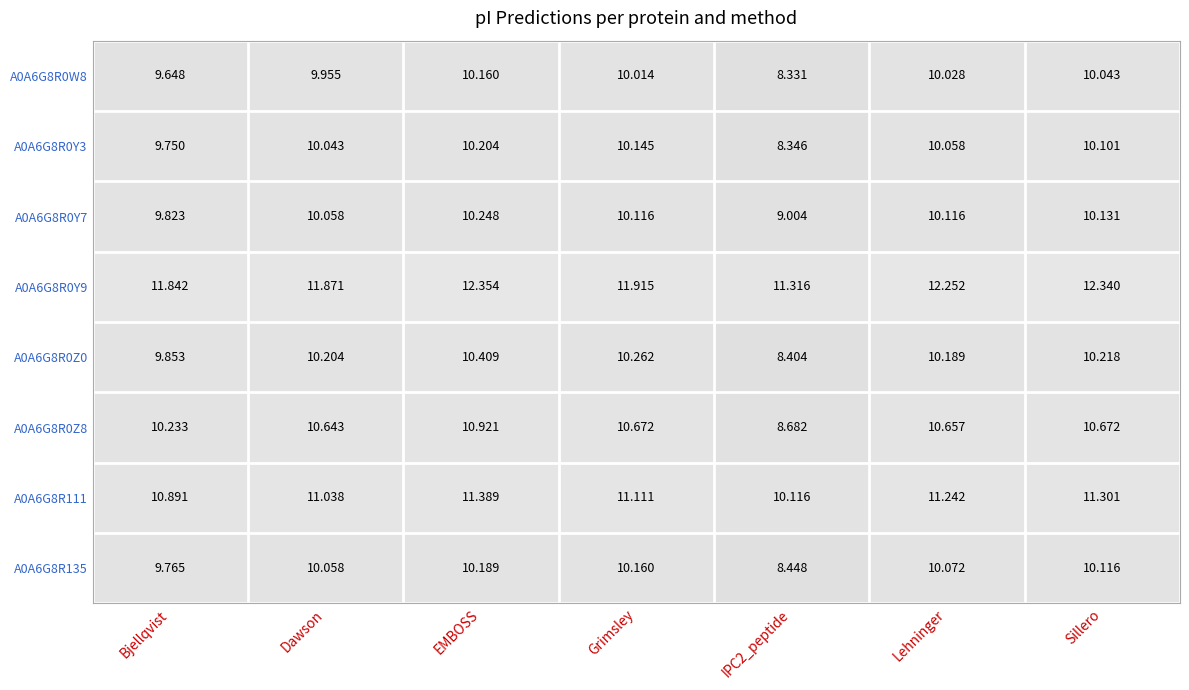

Where does the A0A6G8R0Y7 series first go above 10?

Dawson